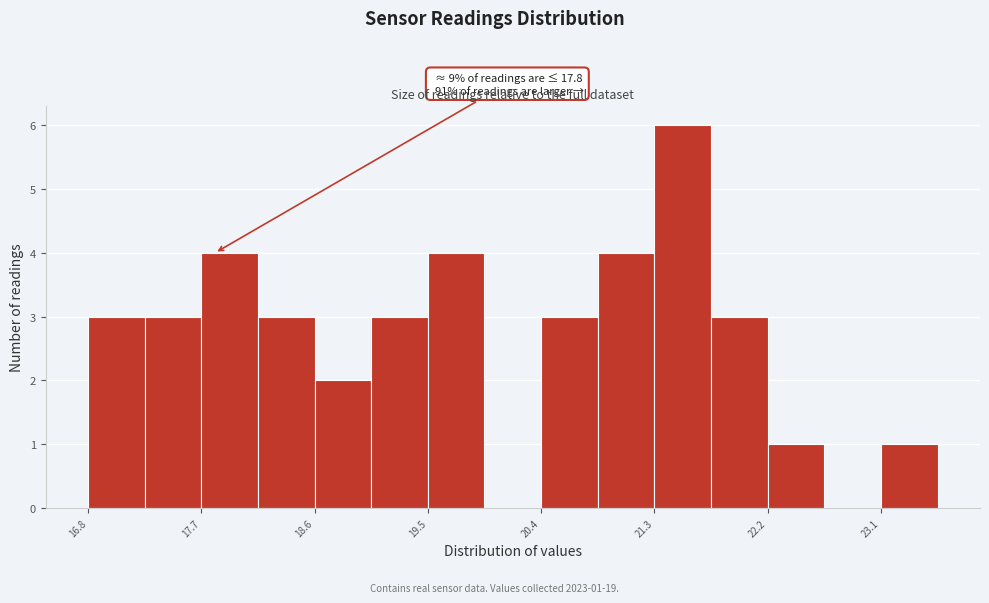

Over which range of the x-axis is the bar tallest?

21.3 to 21.7